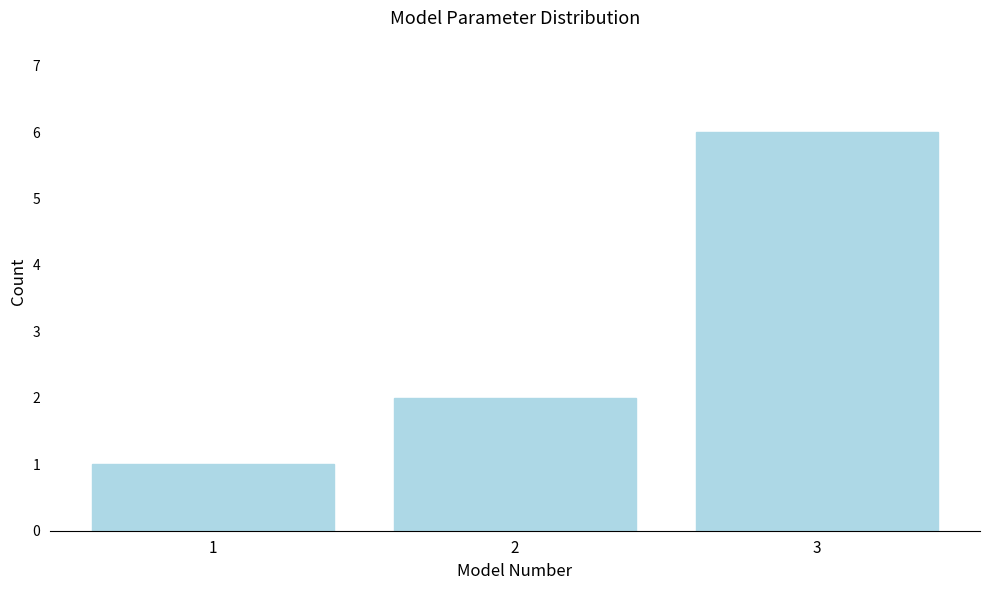

Reading left to right, transcribe all the data shown in this chart.

1	2	6